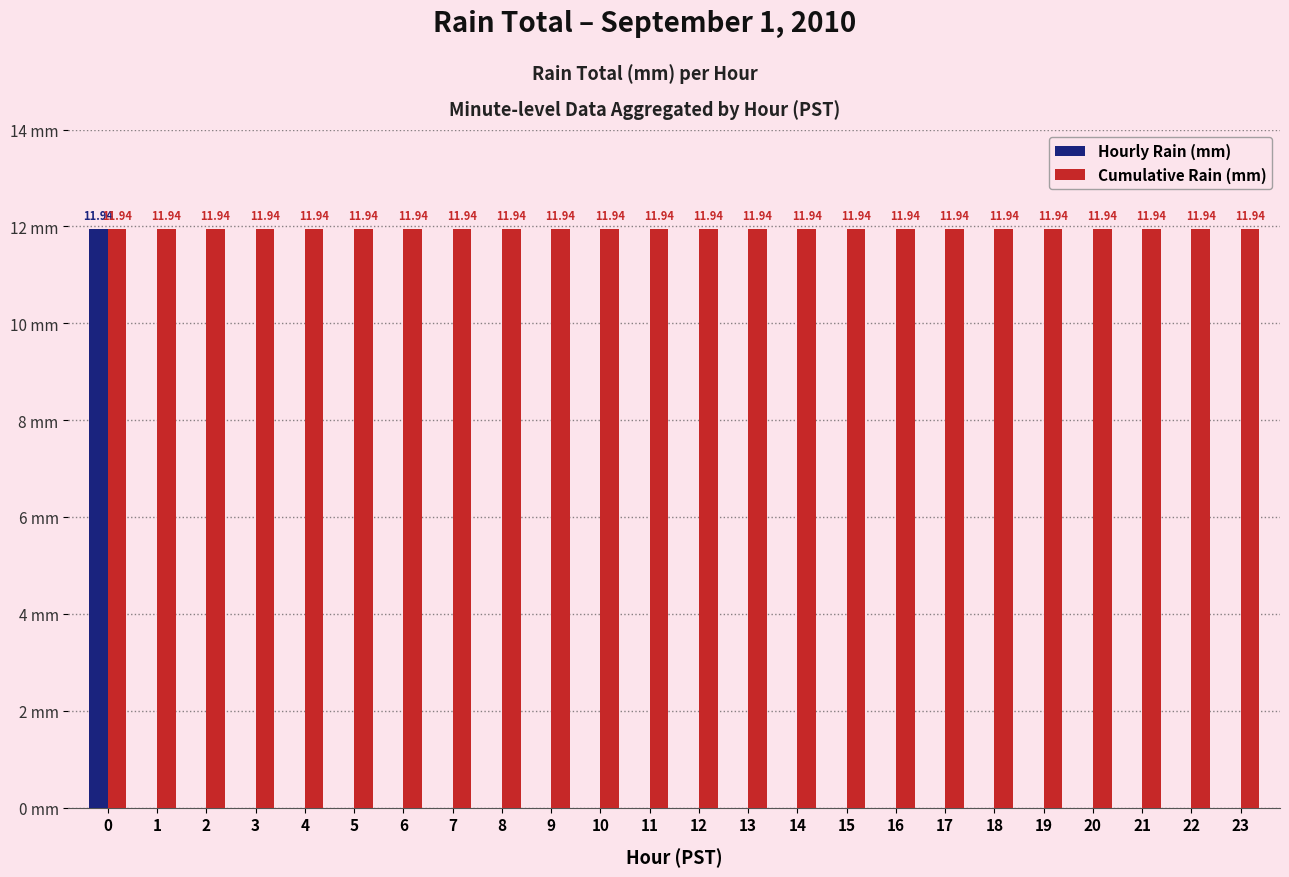

Is the value of Cumulative Rain (mm) at 3 greater than the value of Hourly Rain (mm) at 12?

Yes